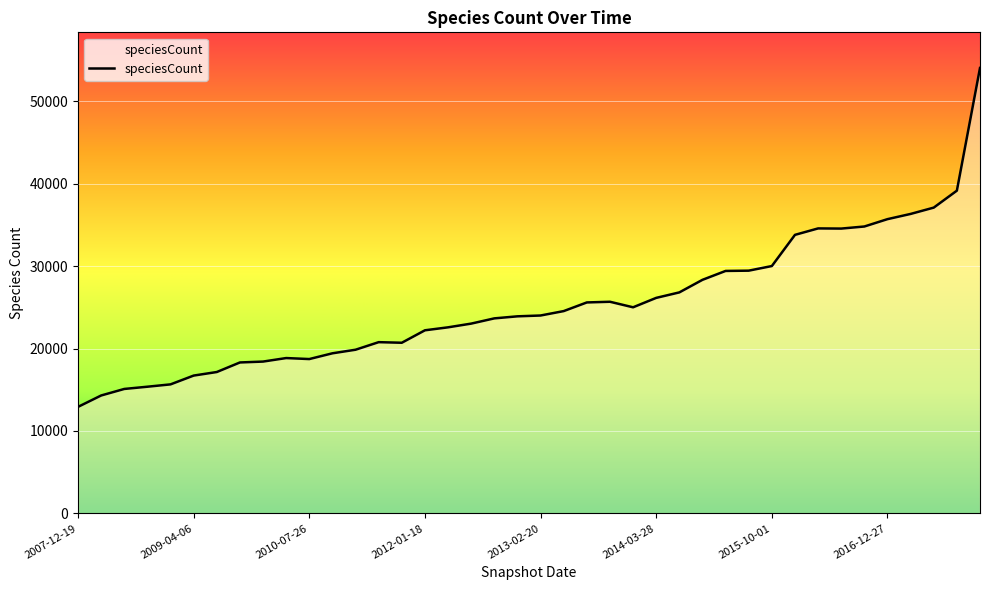

What is the difference between the maximum and minimum values?

41110